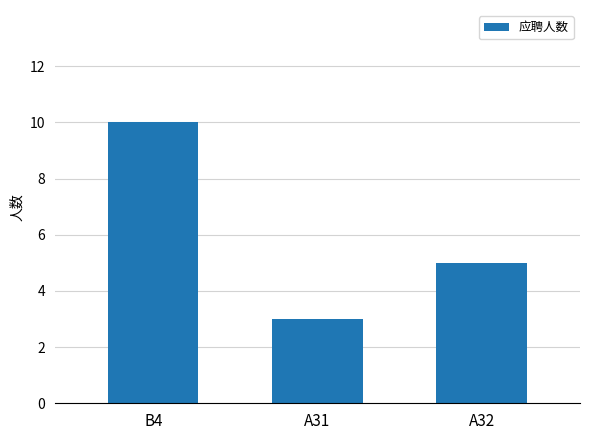

Between A31 and B4, which is larger?

B4